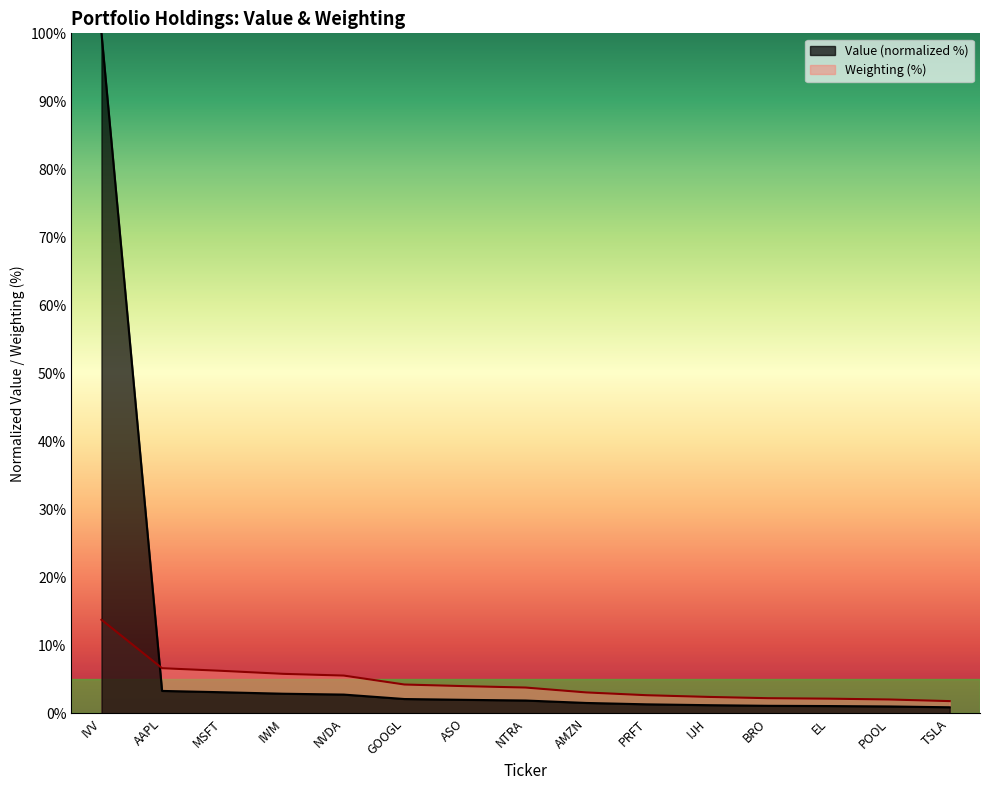

How many lines are shown in the chart?

2